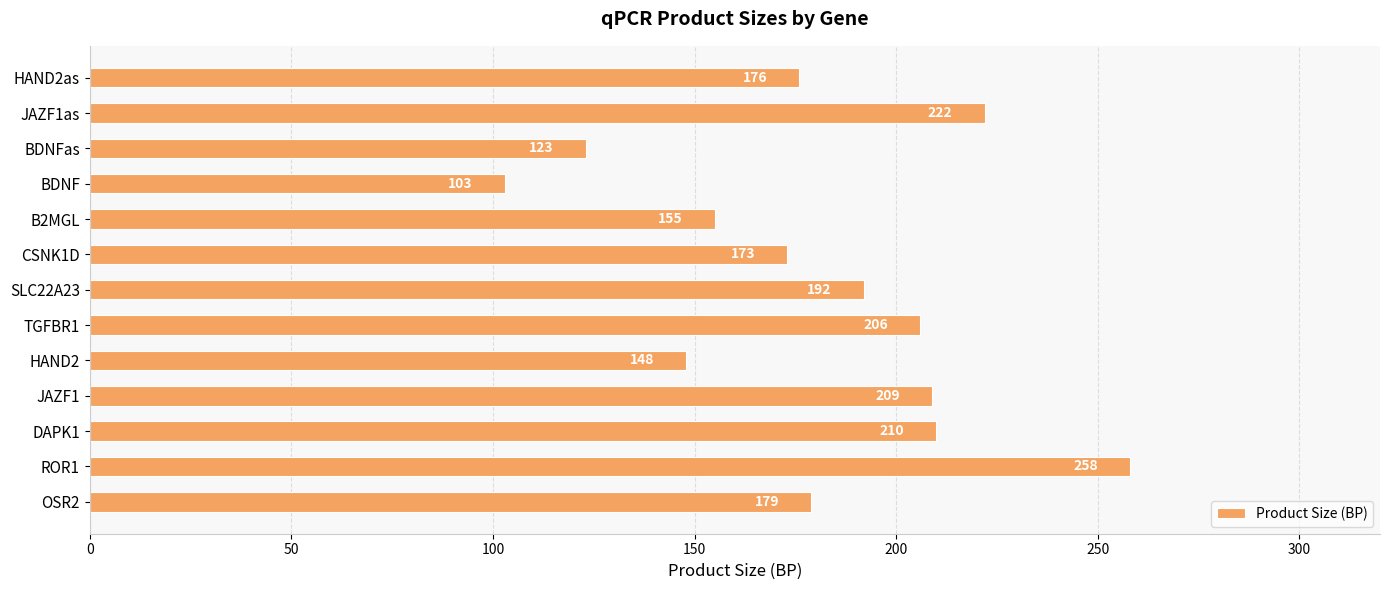

What is the difference between the maximum and minimum values?

155